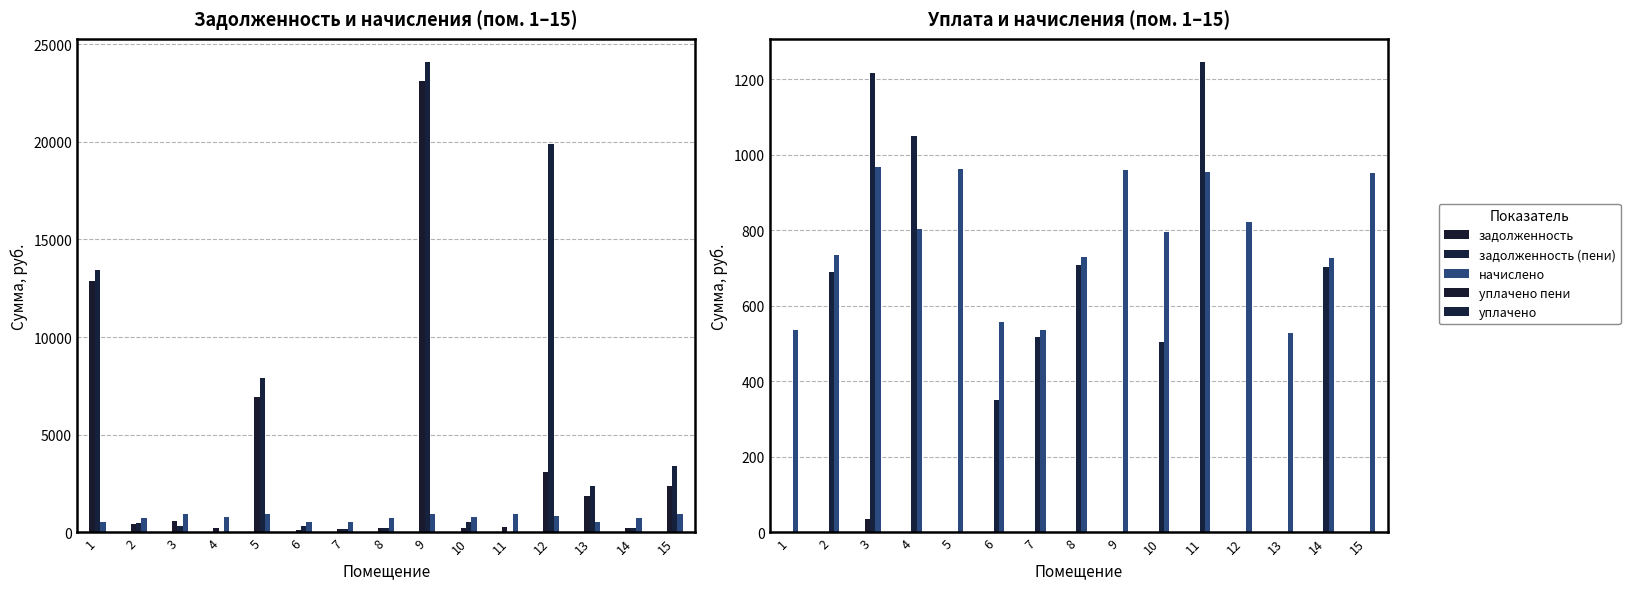

What are all the series names shown in the legend?

задолженность, задолженность (пени), начислено, уплачено пени, уплачено